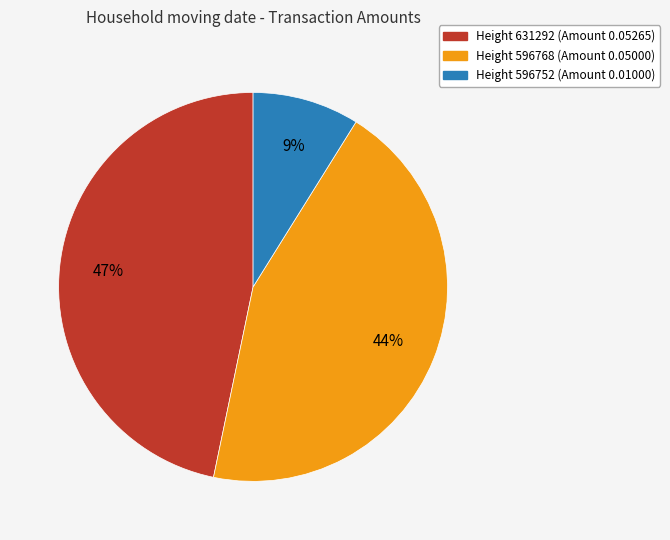

To the nearest percent, what is the difference between the largest and smallest slice percentages?

38%